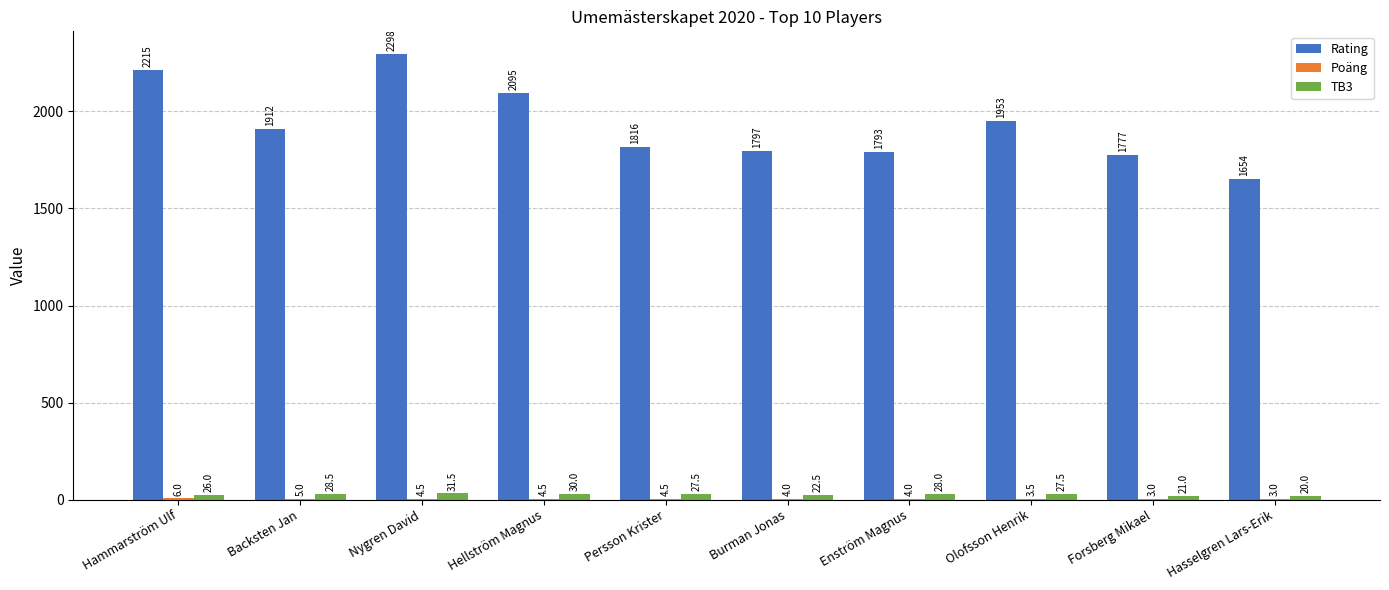

Between Hammarström Ulf and Hasselgren Lars-Erik, which series saw the biggest shift?

Rating